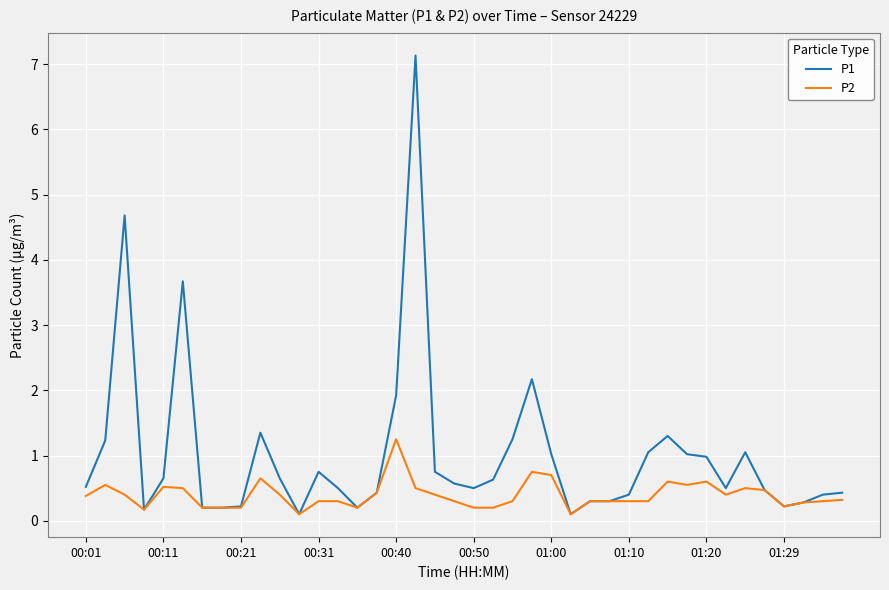

Which series has the largest range (max minus min)?

P1